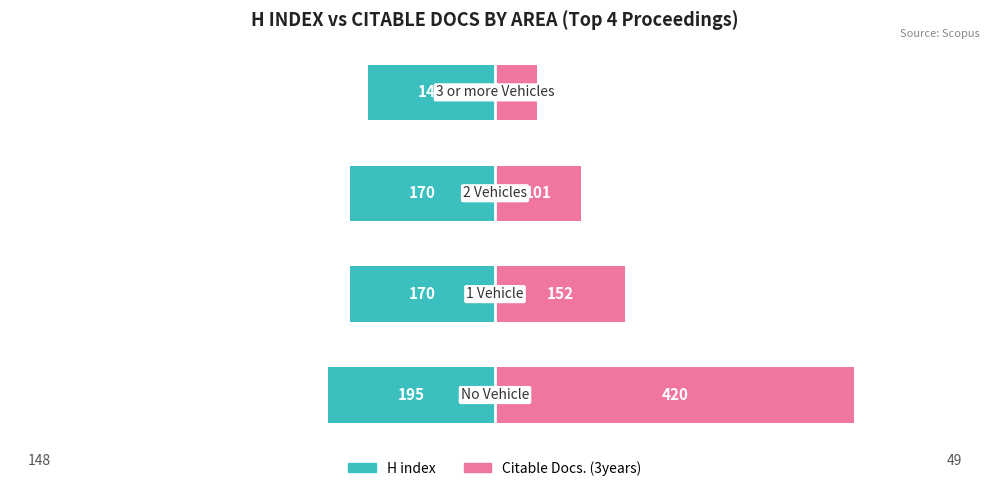

At how many categories does at least one series exceed -38?

4